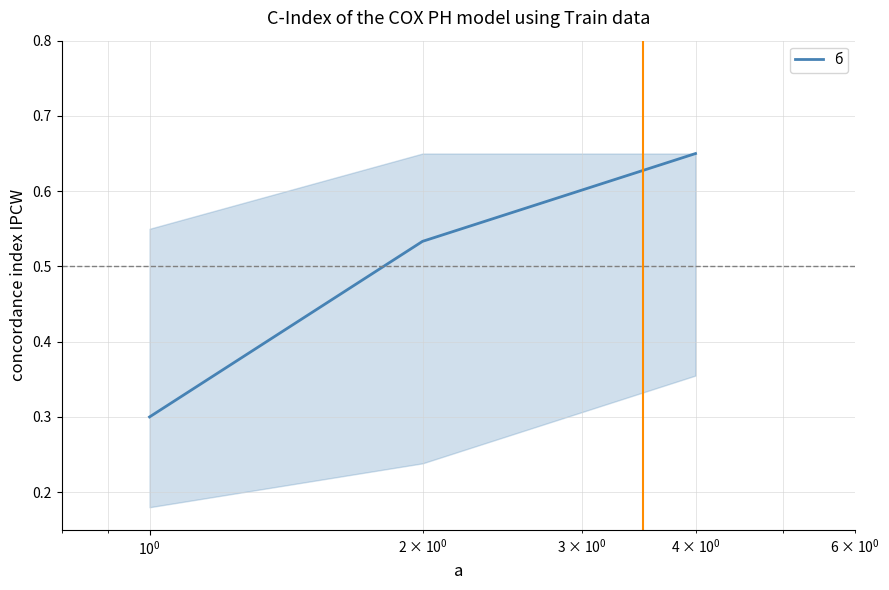

What is the minimum value shown in the chart?

0.3